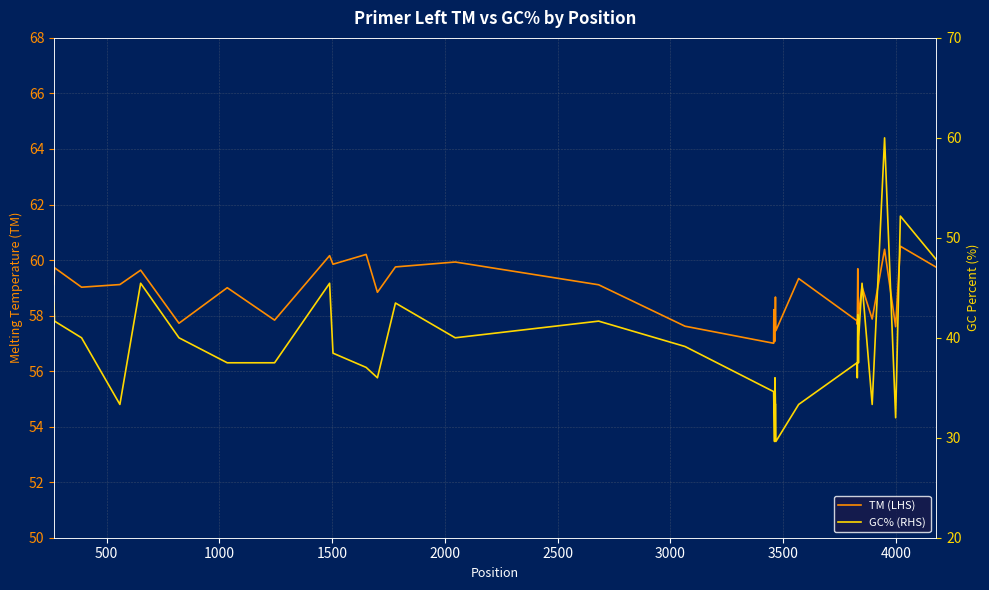

Rank the series by their average value, from lowest to highest.

GC% (RHS), TM (LHS)